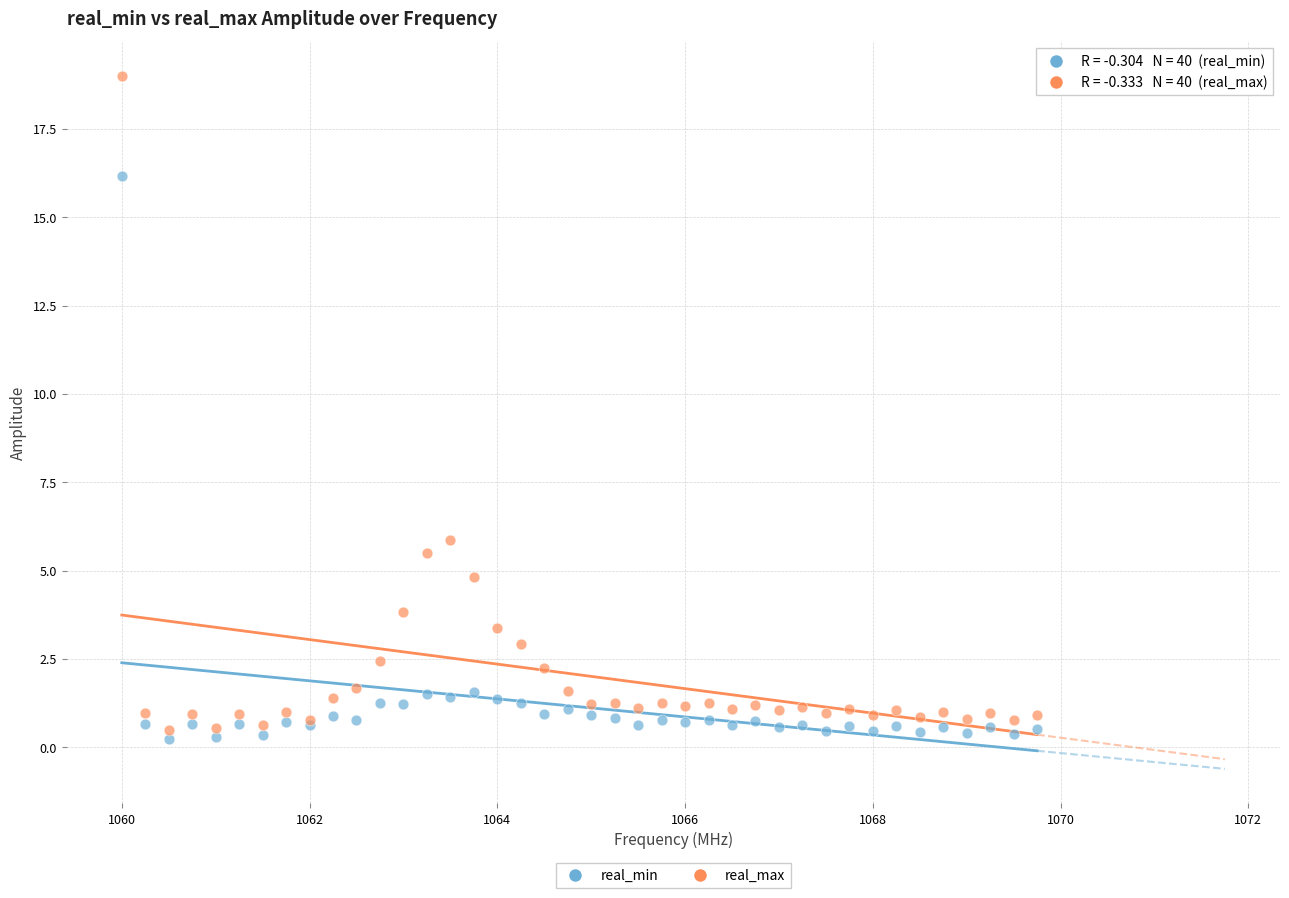

Which series contains the highest Y value?

real_max